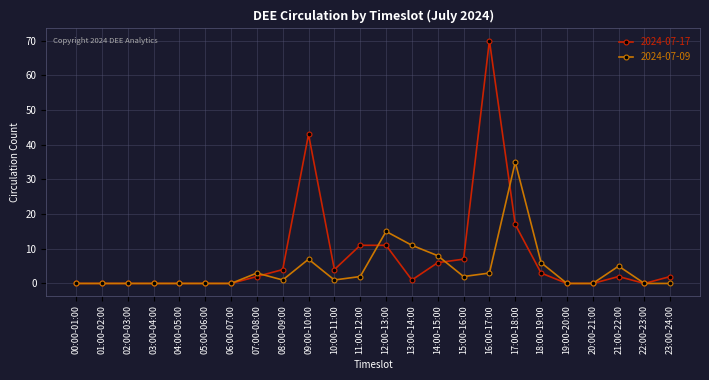

Reading left to right, list all the values displayed in this chart.

2024-07-17: 00:00-01:00=0	01:00-02:00=0	02:00-03:00=0	03:00-04:00=0	04:00-05:00=0	05:00-06:00=0	06:00-07:00=0	07:00-08:00=2	08:00-09:00=4	09:00-10:00=43	10:00-11:00=4	11:00-12:00=11	12:00-13:00=11	13:00-14:00=1	14:00-15:00=6	15:00-16:00=7	16:00-17:00=70	17:00-18:00=17	18:00-19:00=3	19:00-20:00=0	20:00-21:00=0	21:00-22:00=2	22:00-23:00=0	23:00-24:00=2
2024-07-09: 00:00-01:00=0	01:00-02:00=0	02:00-03:00=0	03:00-04:00=0	04:00-05:00=0	05:00-06:00=0	06:00-07:00=0	07:00-08:00=3	08:00-09:00=1	09:00-10:00=7	10:00-11:00=1	11:00-12:00=2	12:00-13:00=15	13:00-14:00=11	14:00-15:00=8	15:00-16:00=2	16:00-17:00=3	17:00-18:00=35	18:00-19:00=6	19:00-20:00=0	20:00-21:00=0	21:00-22:00=5	22:00-23:00=0	23:00-24:00=0